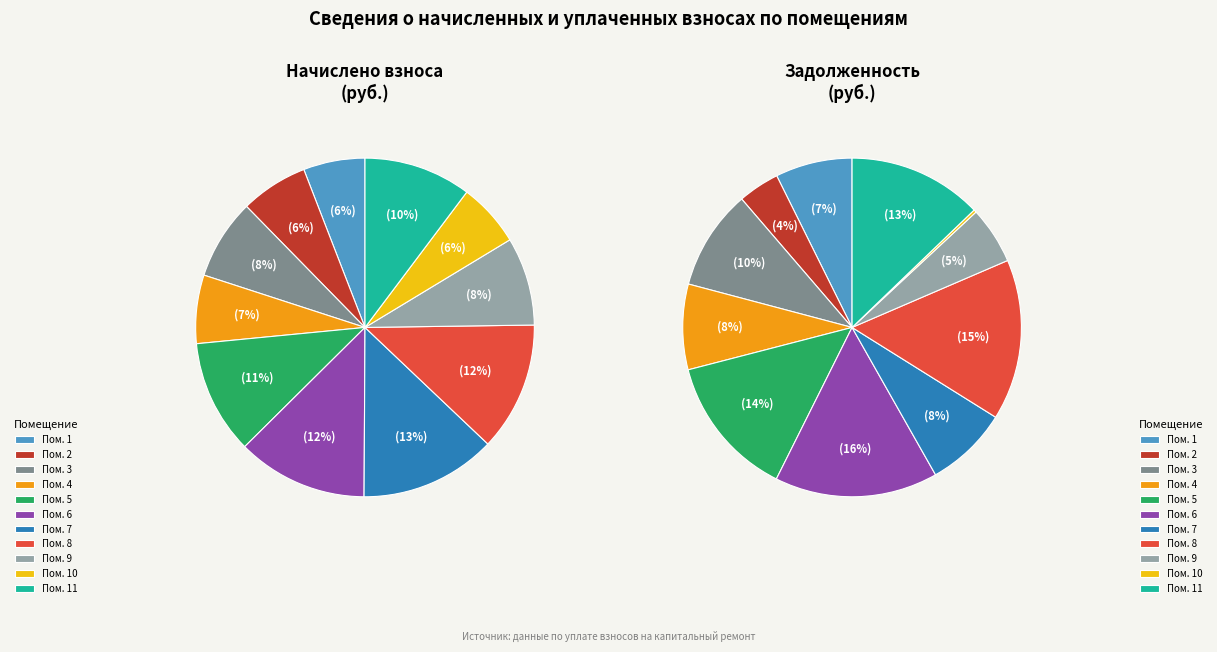

How many segments does this pie chart have?

11